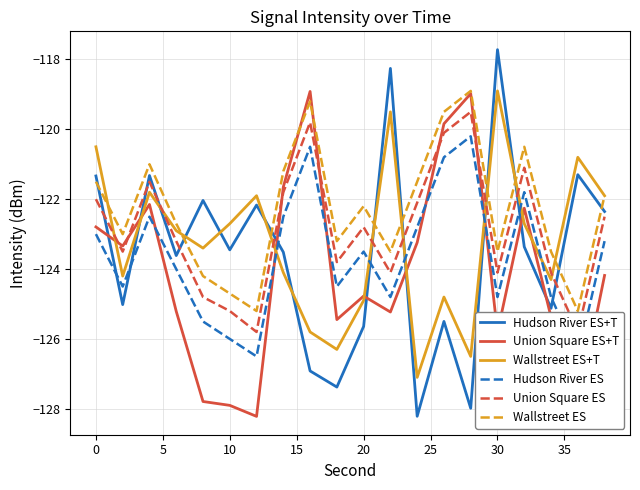

True or false: Wallstreet ES+T and Hudson River ES+T cross at least once.

True